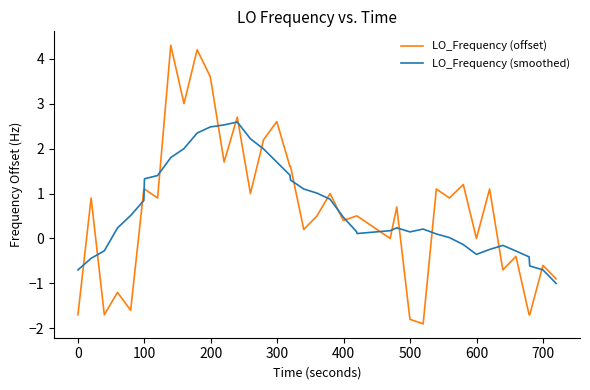

What is the difference between the maximum and minimum values in the LO_Frequency (smoothed) series?

3.6